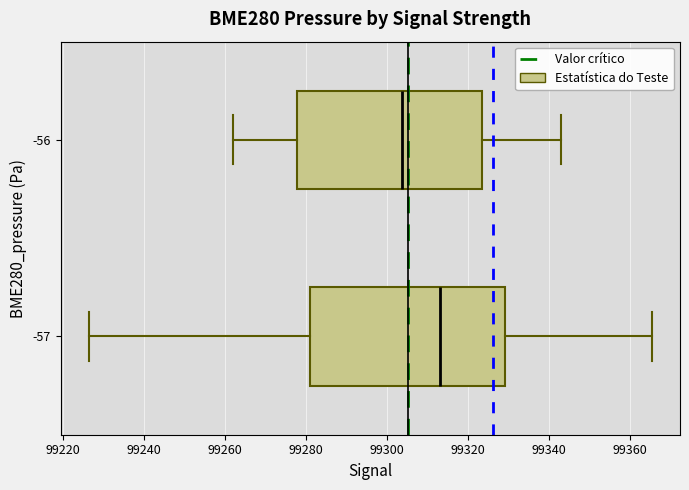

Reading bottom to top, read every box against the x-axis: the position of its median line, the range the box covers, and the ends of its whiskers. The values are not printed on the chart, so give them approximately, as read against the axis.

-57: median 99314, box 99282 to 99330, whiskers 99226 to 99366
-56: median 99304, box 99278 to 99324, whiskers 99262 to 99342